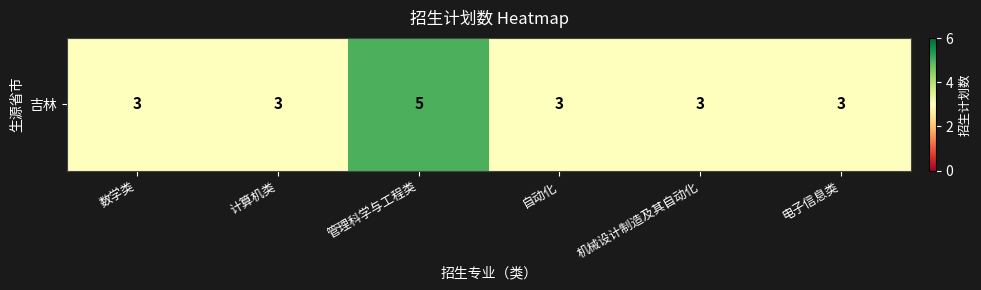

Reading right to left, extract all data points from this chart.

3	3	3	5	3	3